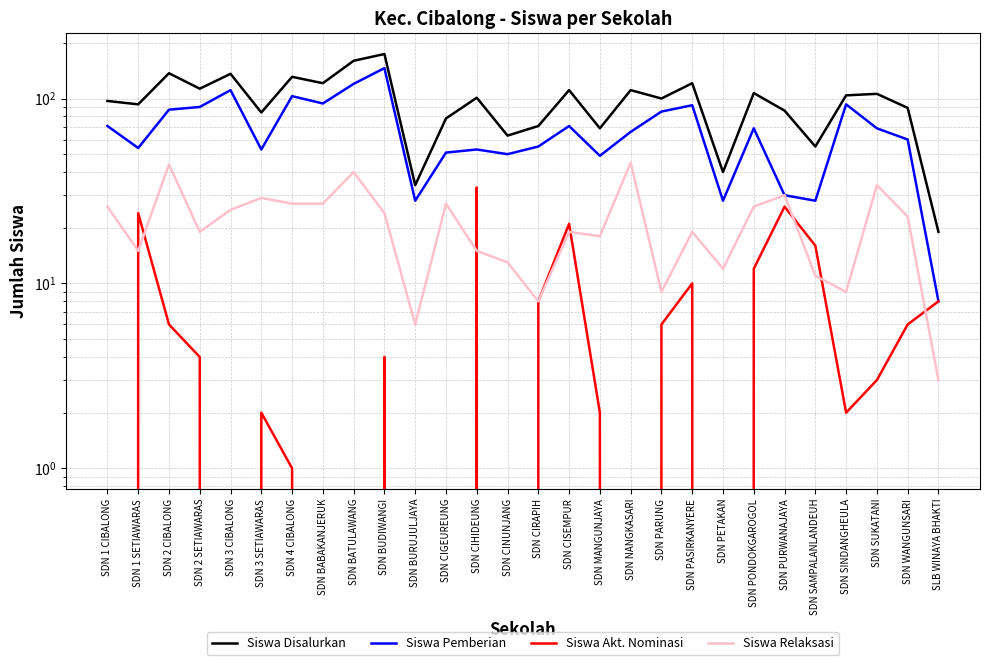

True or false: Siswa Pemberian and Siswa Disalurkan cross at least once.

False